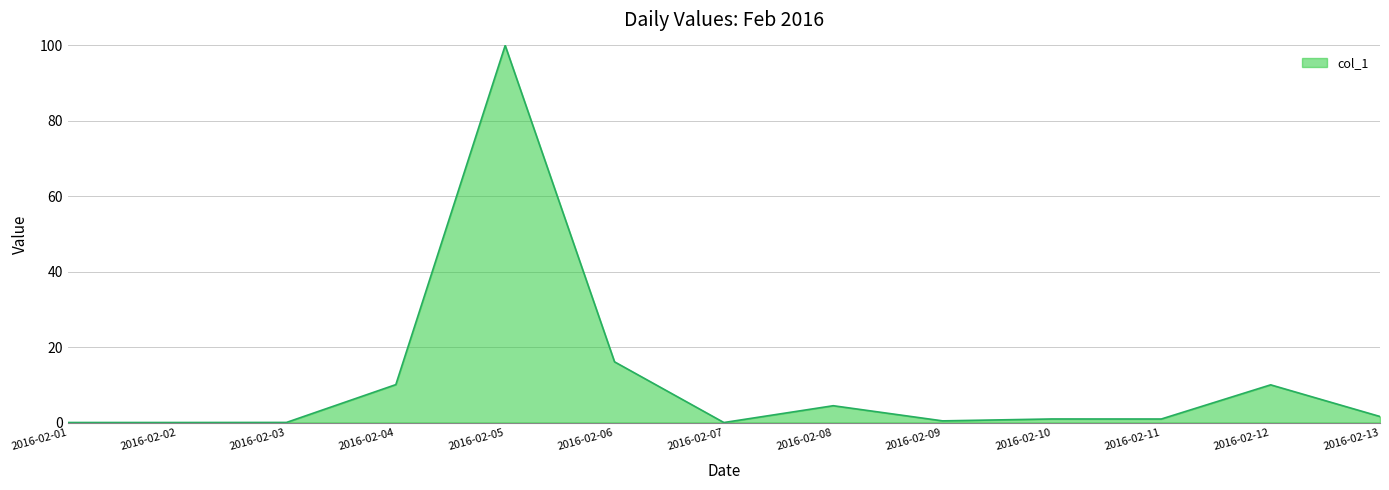

Where is the data nearest to the value 50?

2016-02-06